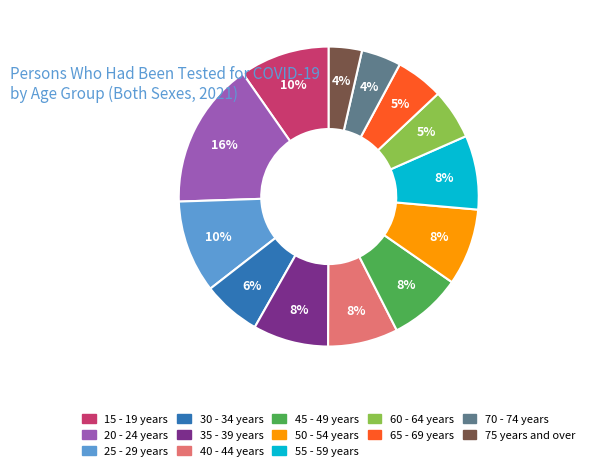

Is it true that 20 - 24 years is 24% of the pie?

False